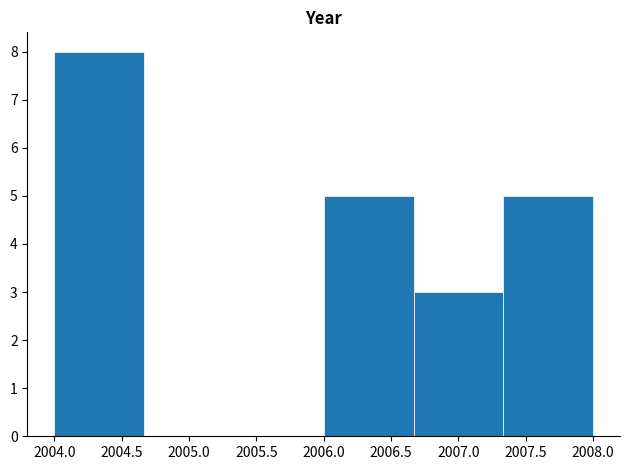

Reading left to right, list every bar in this chart as the range it spans on the x-axis followed by its height. Neither the bar edges nor the heights are printed on the chart, so give them approximately, as read against the axes.

2004.00 to 2004.65: 8
2004.65 to 2005.35: 0
2005.35 to 2006.00: 0
2006.00 to 2006.65: 5
2006.65 to 2007.35: 3
2007.35 to 2008.00: 5